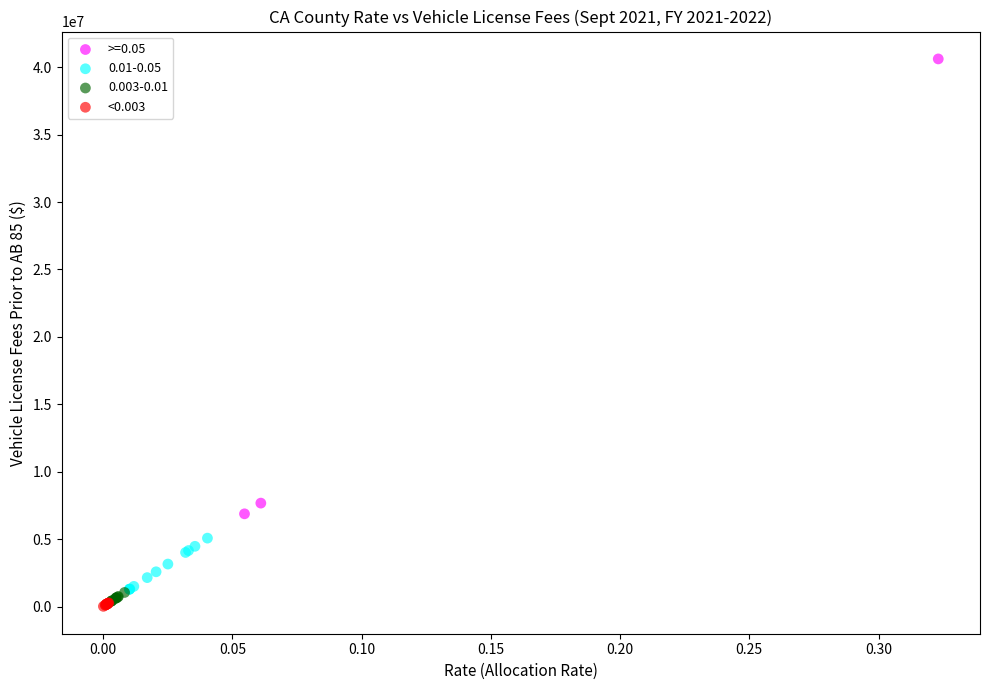

Which series has the widest spread of Y values?

>=0.05